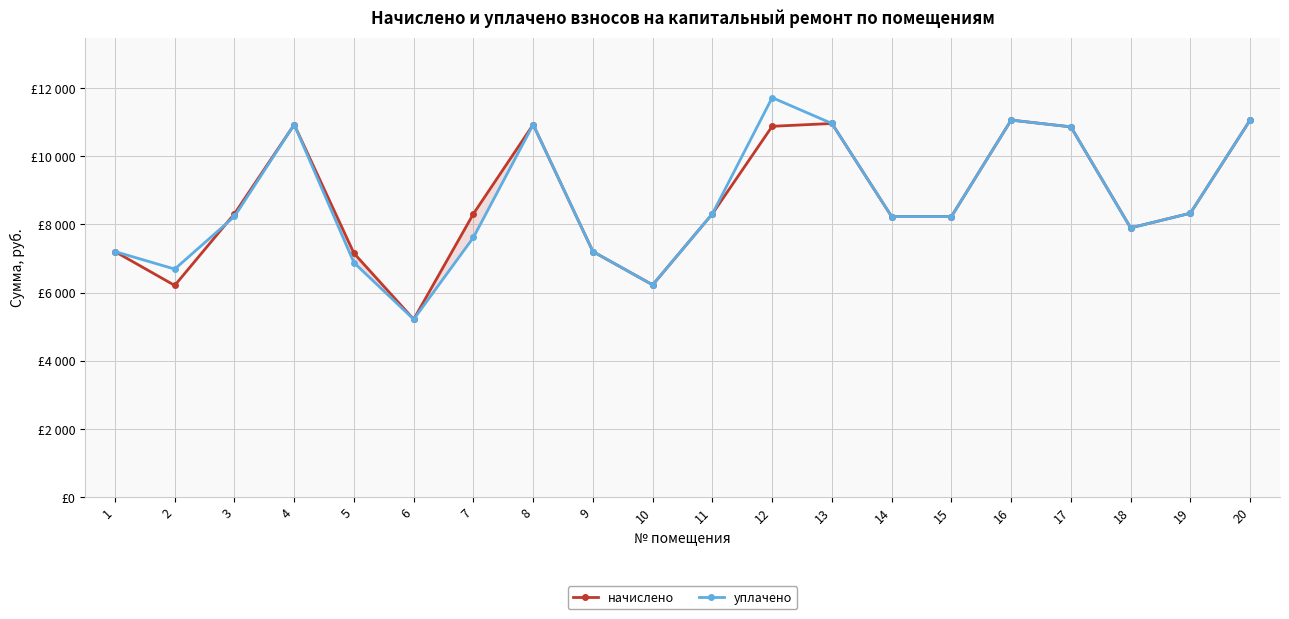

What are all the series names shown in the legend?

начислено, уплачено